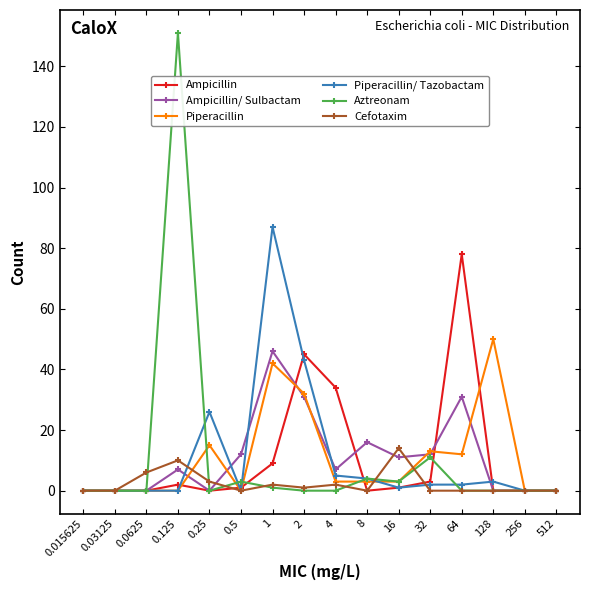

What is the difference between the maximum and minimum values in the Aztreonam series?

151